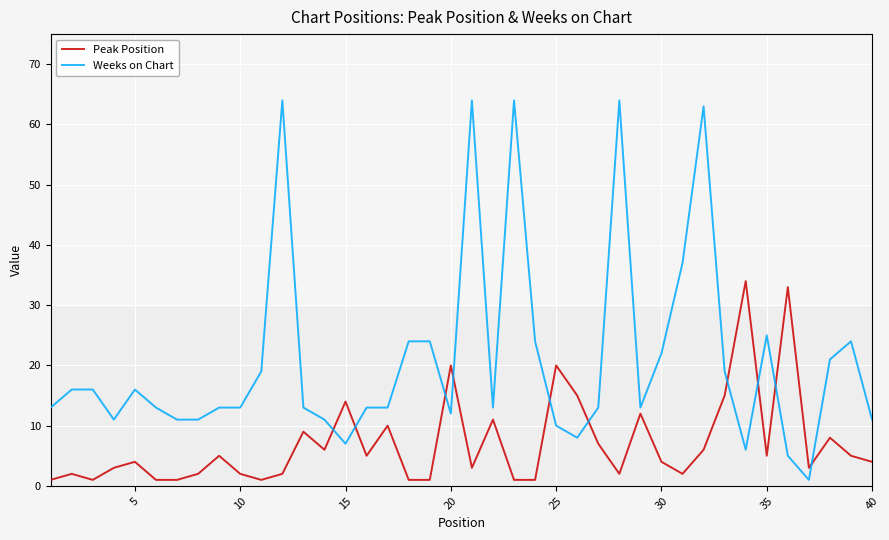

How many lines are shown in the chart?

2